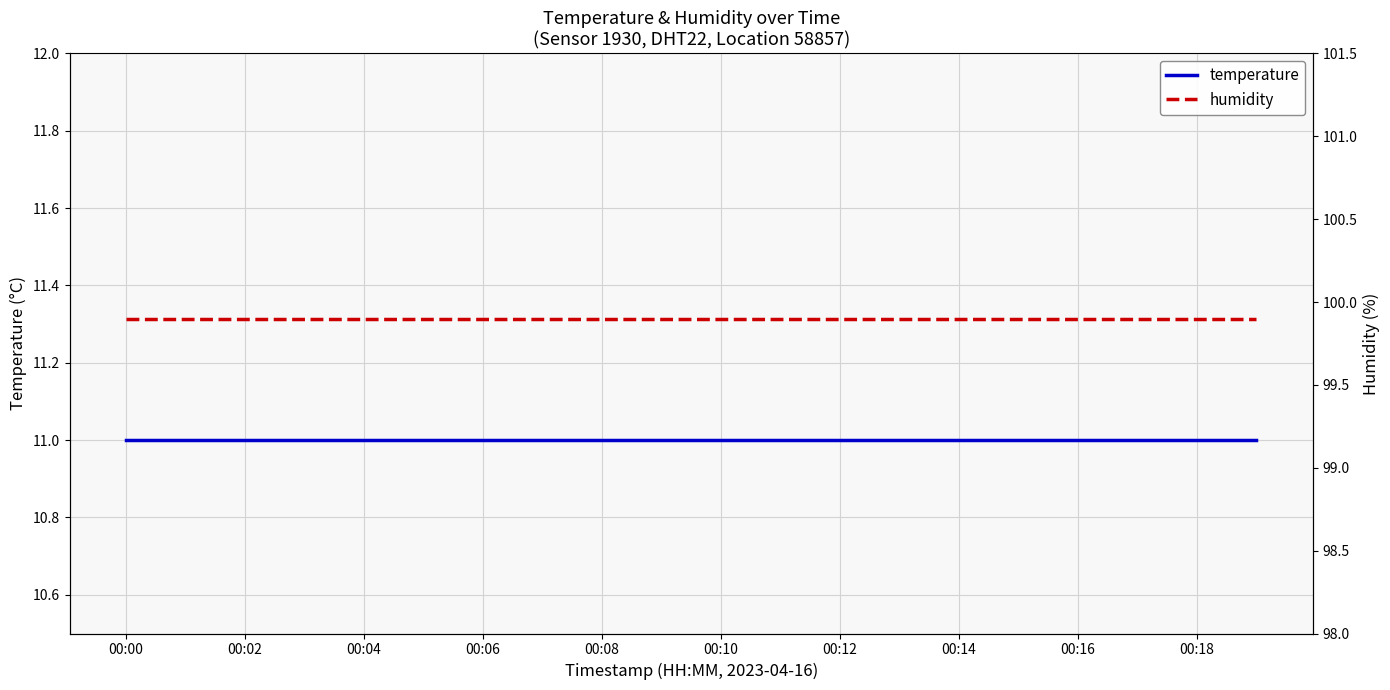

Which series has the largest total across all categories?

humidity